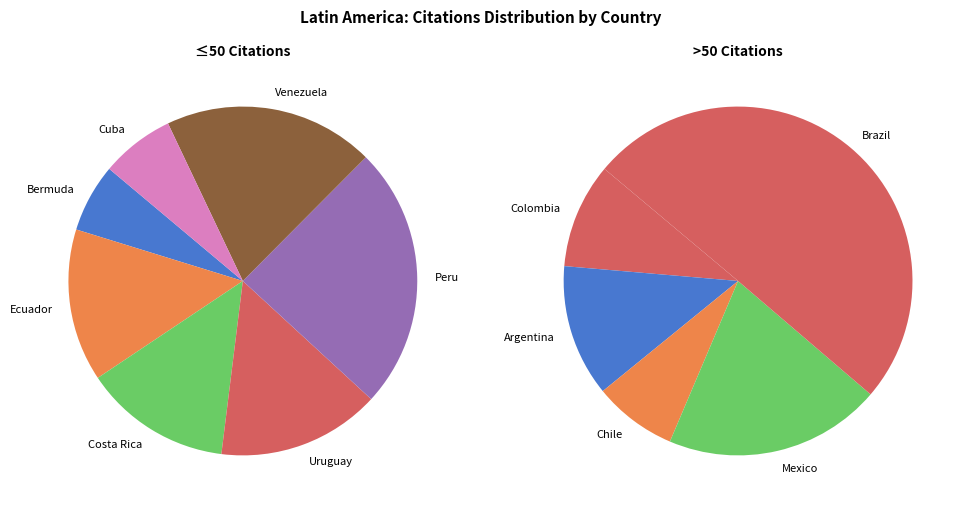

True or false: Brazil accounts for 41% of the total.

False